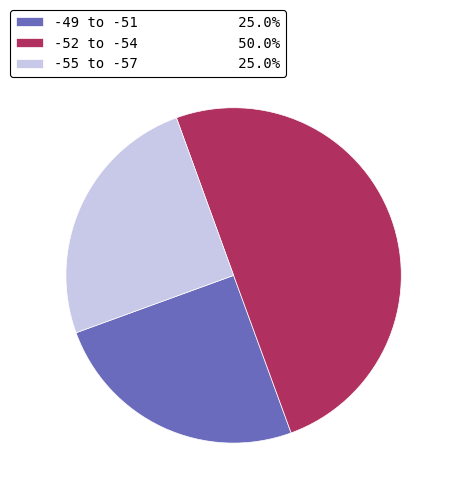

Do -55 to -57 25.0% and -52 to -54 50.0% together represent more than half of the pie?

Yes